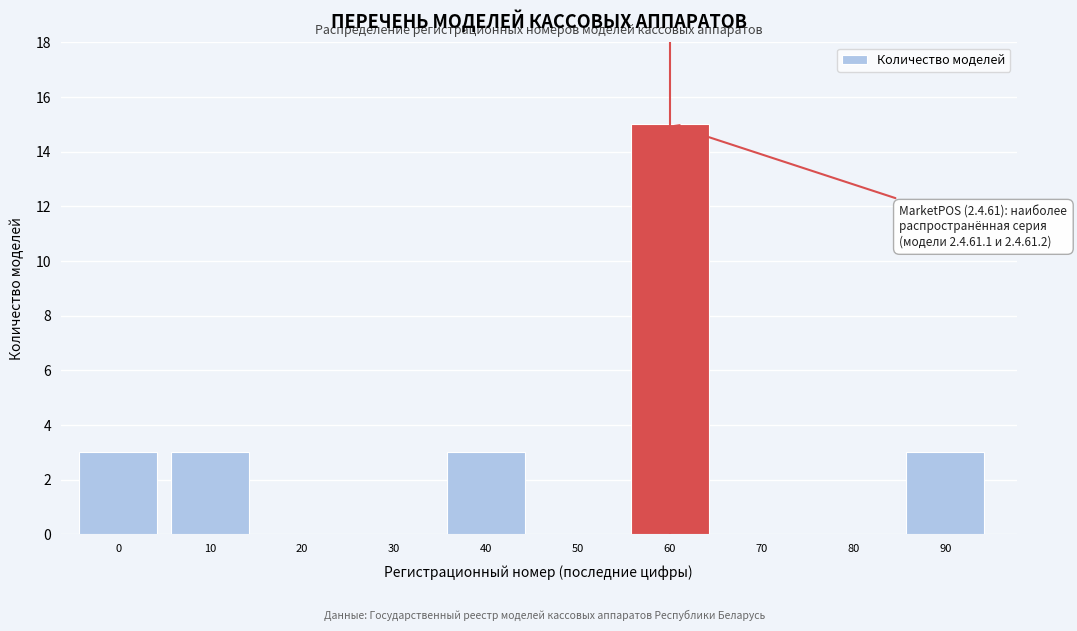

Reading left to right, extract all data points from this chart.

0=3	10=3	20=0	30=0	40=3	50=0	60=15	70=0	80=0	90=3